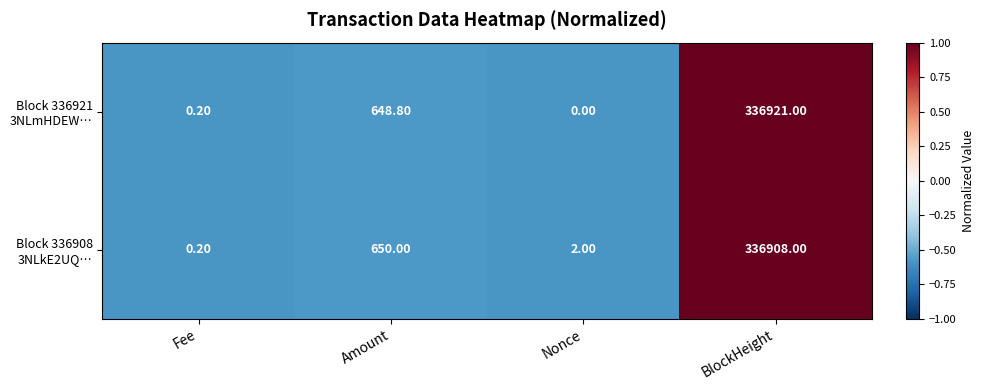

How many distinct data groups are displayed?

2